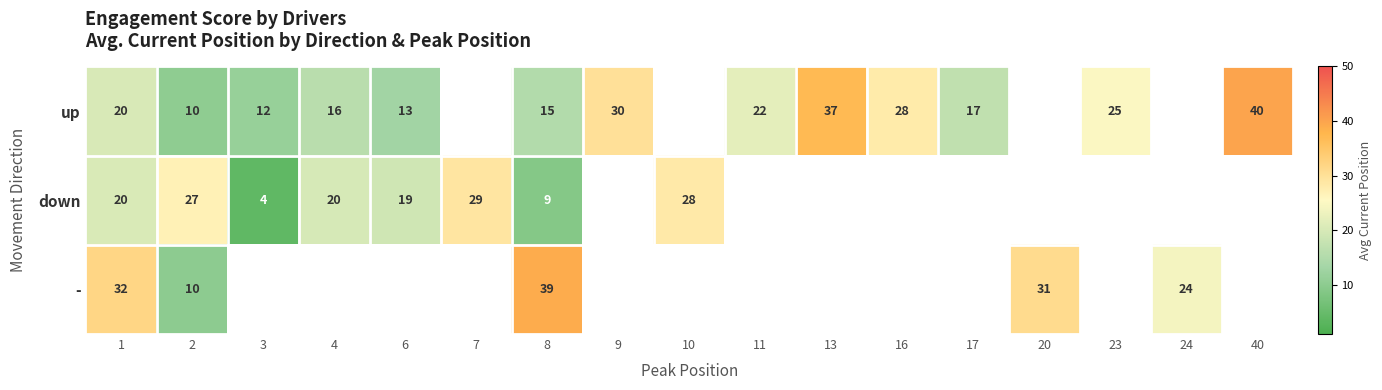

Is the value of down at 6 greater than the value of up at 2?

Yes